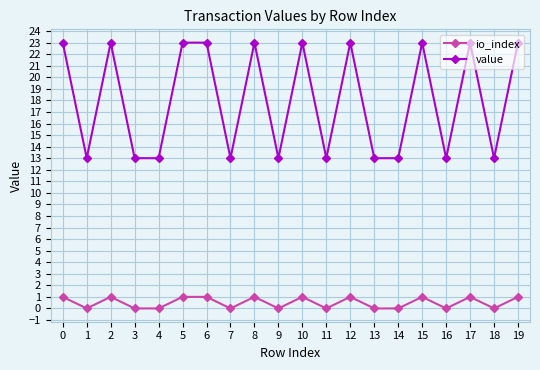

Where is the first local minimum for io_index?

1